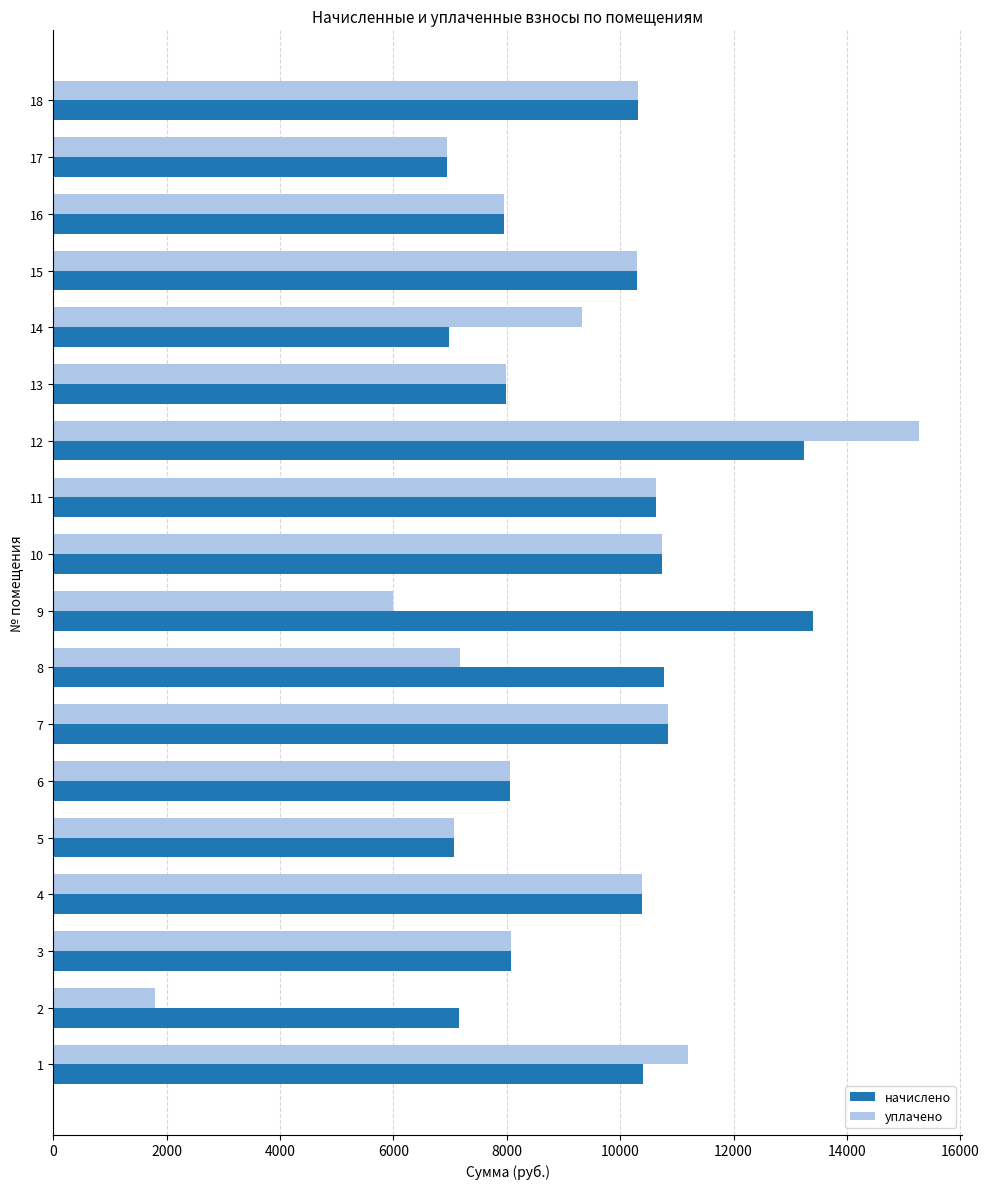

Which series has the largest range (max minus min)?

уплачено